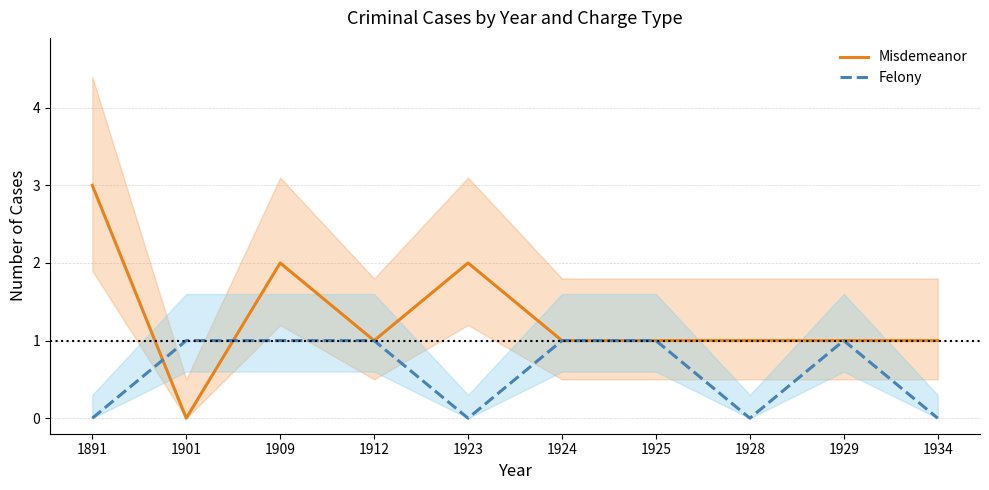

Rank the series at 1925 from lowest to highest value.

Misdemeanor, Felony